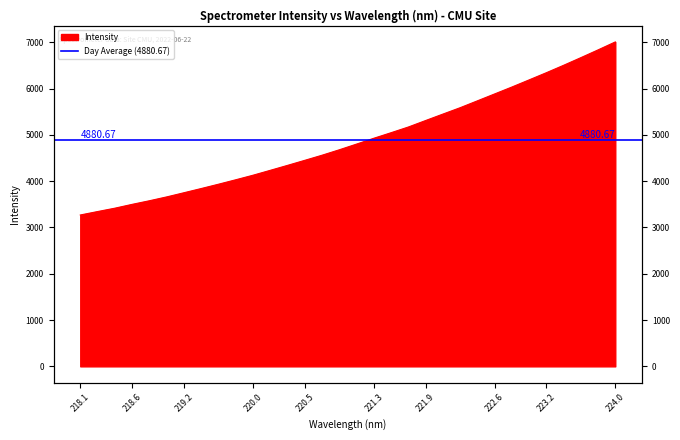

What is the difference between the maximum and second lowest values?

3663.4